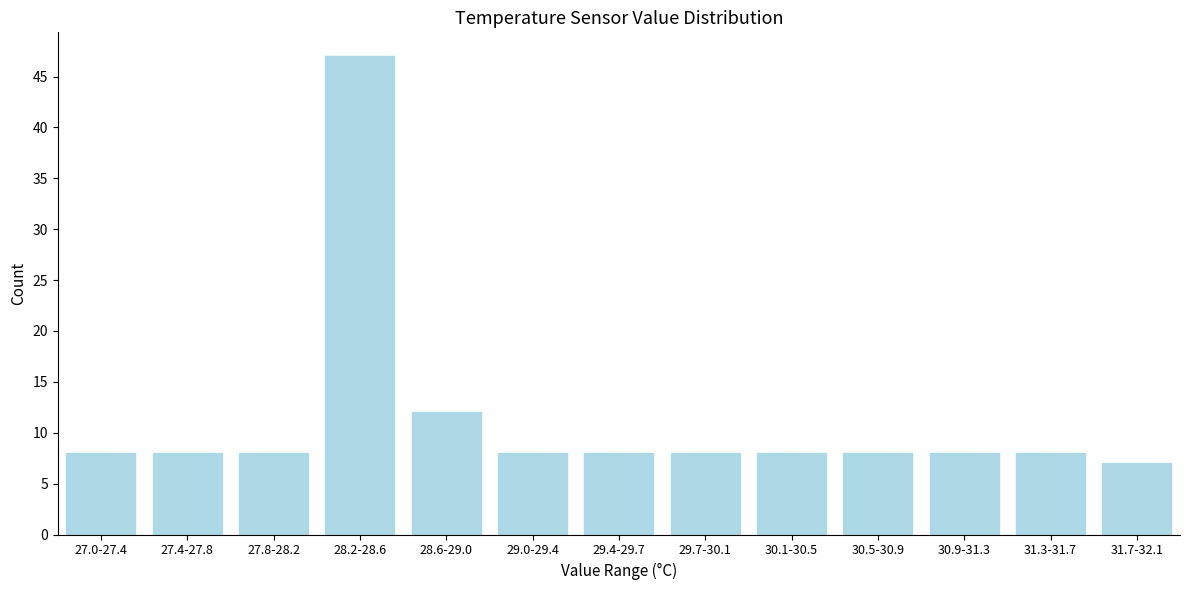

Reading left to right, extract all data points from this chart.

27.0-27.4=8	27.4-27.8=8	27.8-28.2=8	28.2-28.6=47	28.6-29.0=12	29.0-29.4=8	29.4-29.7=8	29.7-30.1=8	30.1-30.5=8	30.5-30.9=8	30.9-31.3=8	31.3-31.7=8	31.7-32.1=7